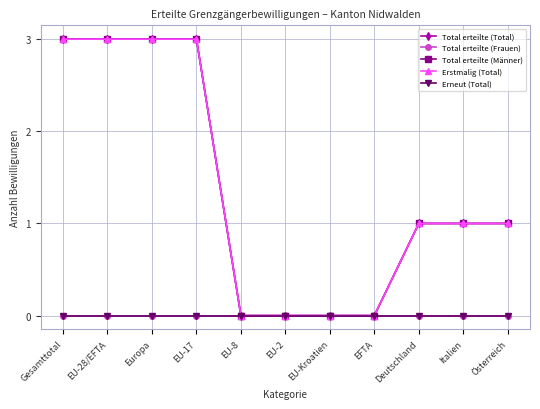

Is the value of Erneut (Total) at Gesamttotal greater than the value of Total erteilte (Total) at Europa?

No